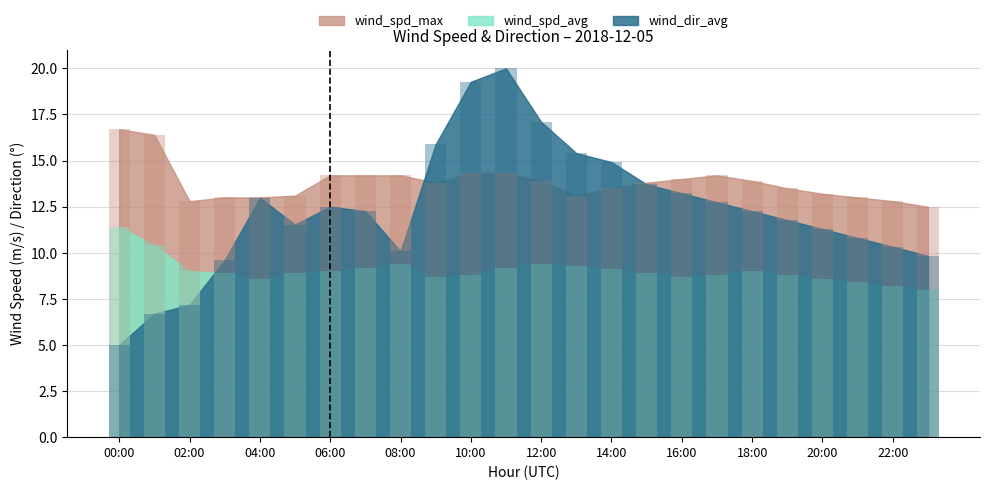

Where is wind_dir_avg nearest to the value 12?

19:00